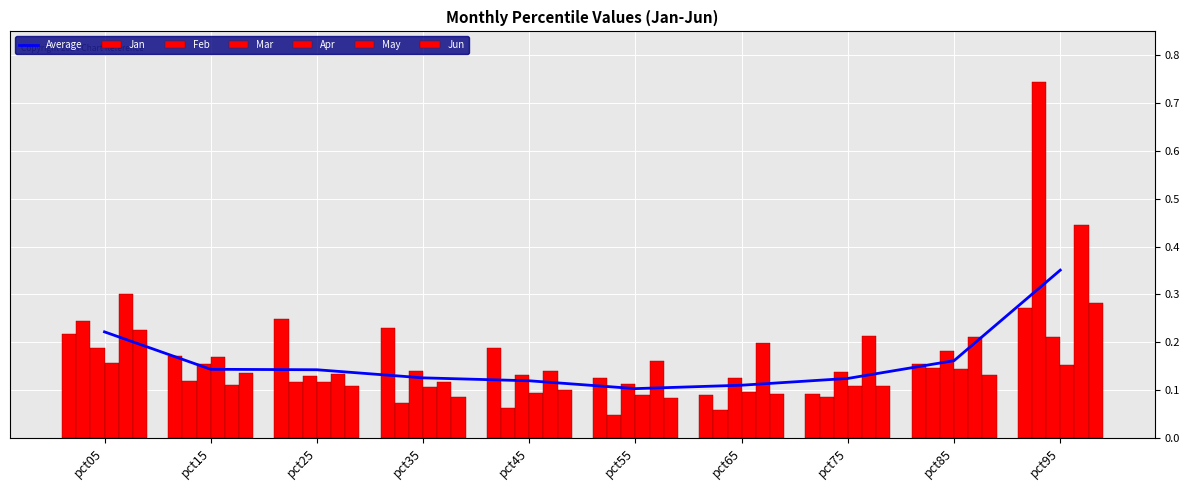

List the series in order of their peak value, highest first.

Feb, May, Jun, Jan, Mar, Apr